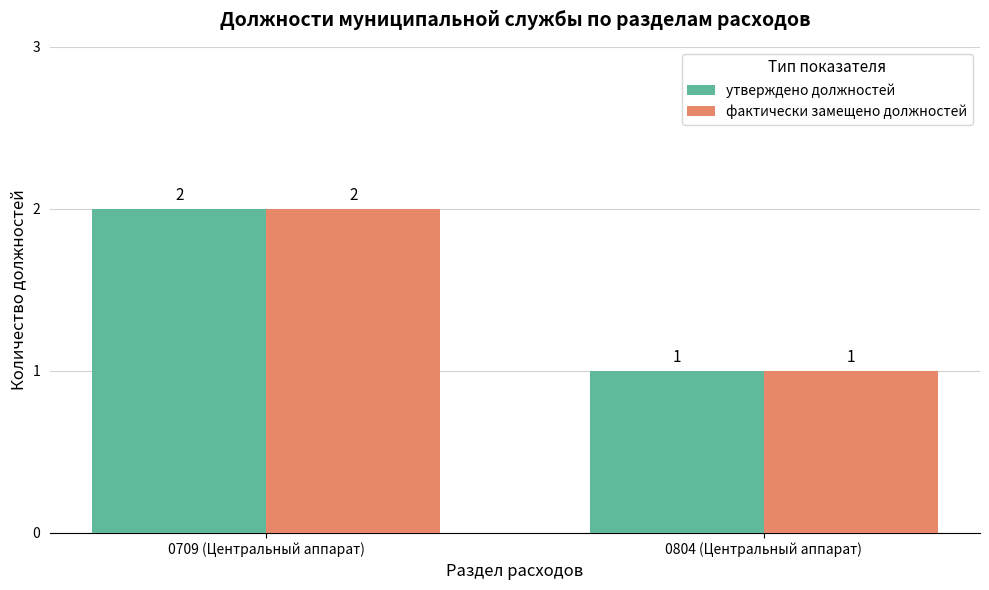

How many утверждено должностей values are between 1 and 2?

2